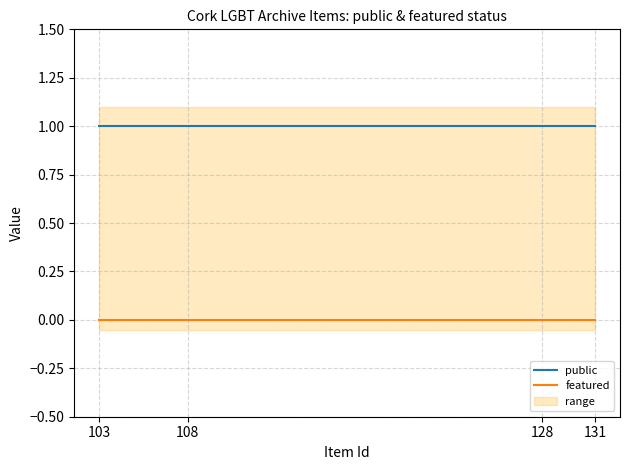

Which category has the highest value in the public series?

103